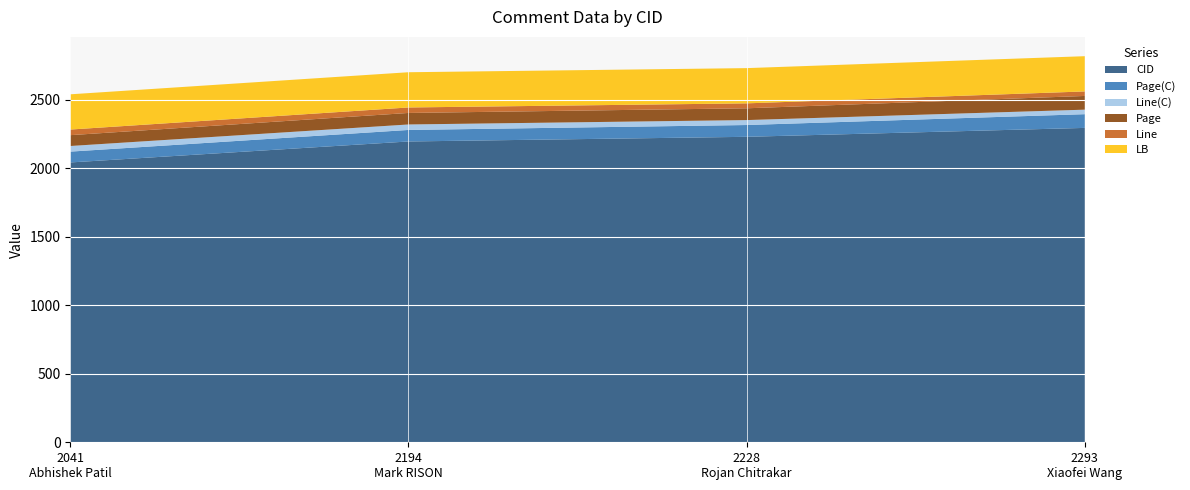

Reading right to left, extract all data points from this chart.

CID: 2293
Xiaofei Wang=2293	2228
Rojan Chitrakar=2228	2194
Mark RISON=2194	2041
Abhishek Patil=2041
Page(C): 2293
Xiaofei Wang=100	2228
Rojan Chitrakar=86	2194
Mark RISON=84	2041
Abhishek Patil=79
Line(C): 2293
Xiaofei Wang=33	2228
Rojan Chitrakar=36	2194
Mark RISON=40	2041
Abhishek Patil=41
Page: 2293
Xiaofei Wang=100	2228
Rojan Chitrakar=86	2194
Mark RISON=84	2041
Abhishek Patil=79
Line: 2293
Xiaofei Wang=33	2228
Rojan Chitrakar=36	2194
Mark RISON=40	2041
Abhishek Patil=41
LB: 2293
Xiaofei Wang=257	2228
Rojan Chitrakar=257	2194
Mark RISON=257	2041
Abhishek Patil=257